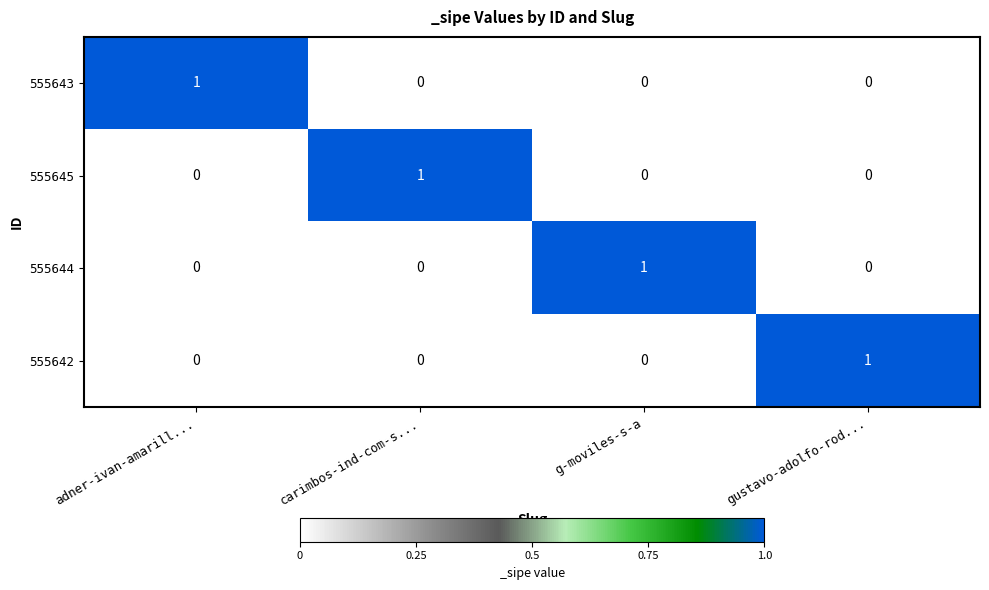

The value of 555642 at gustavo-adolfo-rod... is 1. True or false?

True